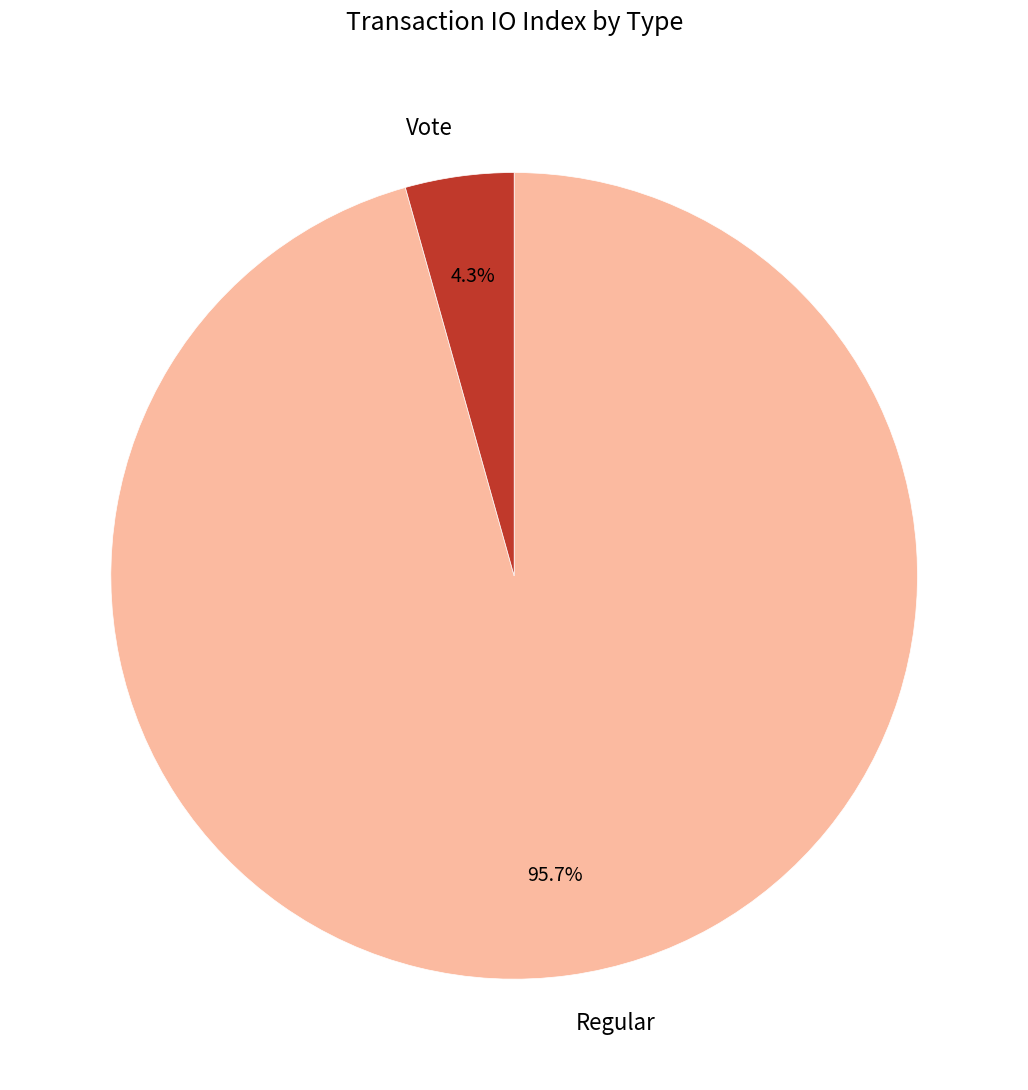

Does any single category account for the majority?

Yes